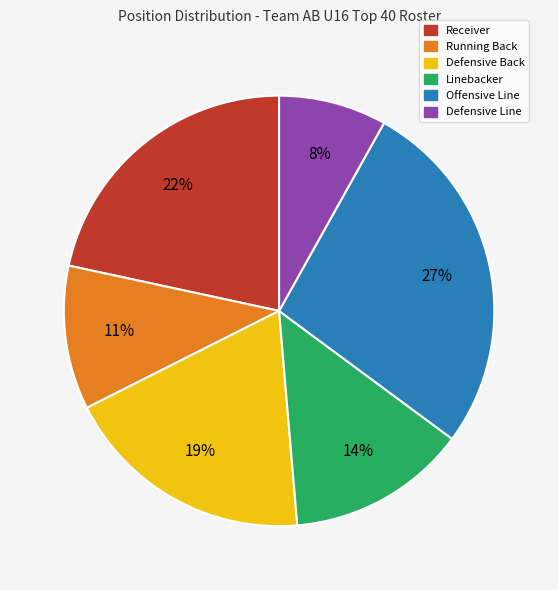

True or false: Receiver accounts for 14% of the total.

False